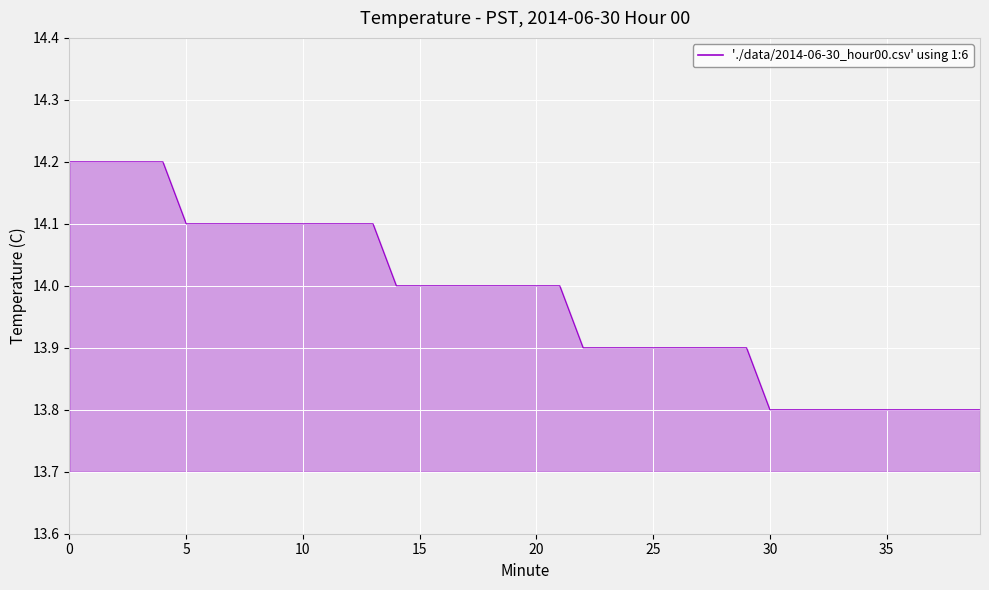

What is the difference between the maximum and minimum values?

0.4